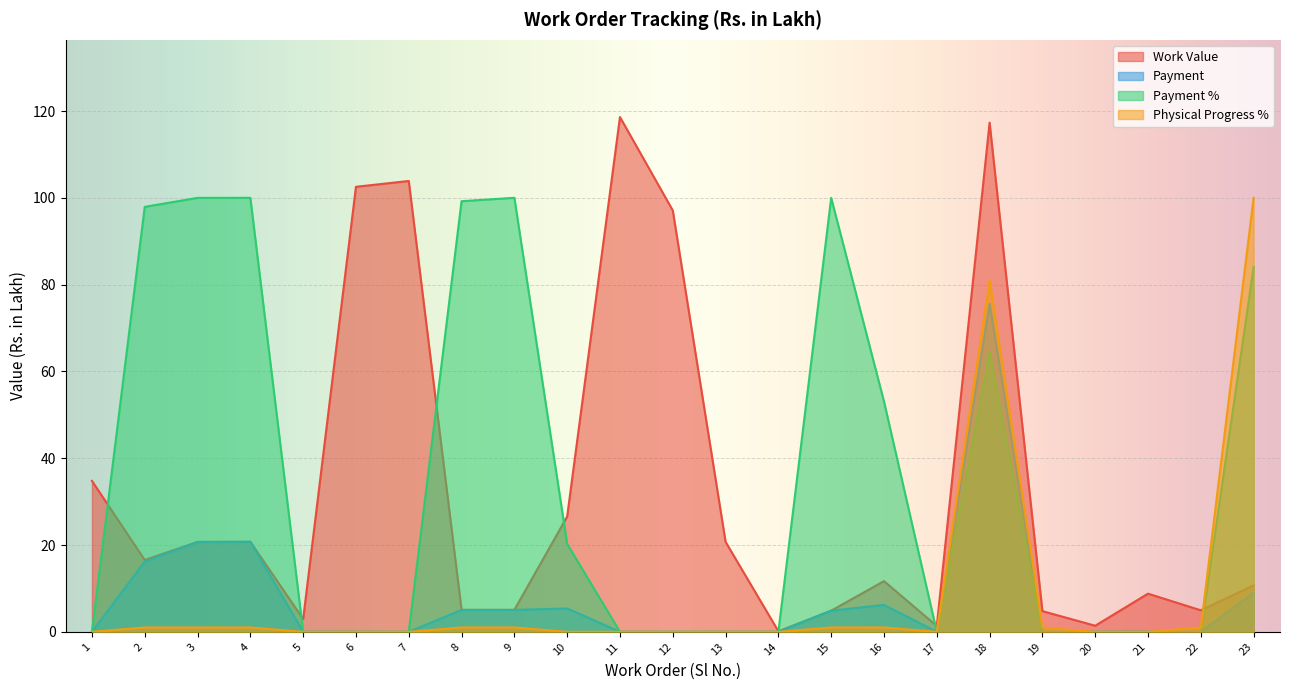

True or false: Payment % and Payment cross at least once.

False